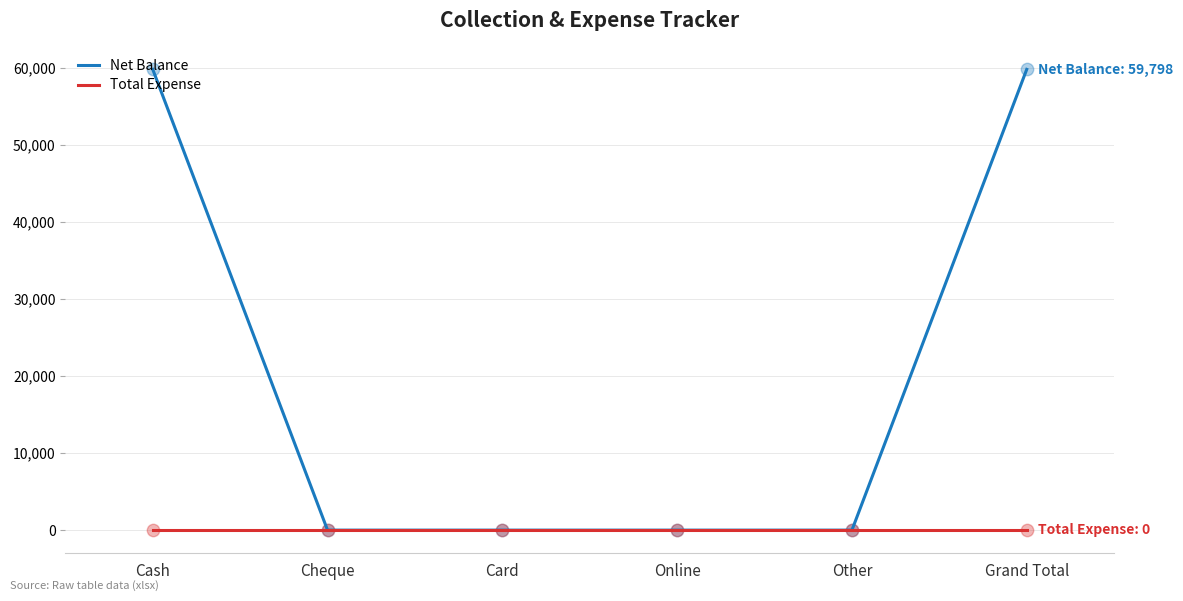

Which series has the largest total across all categories?

Net Balance